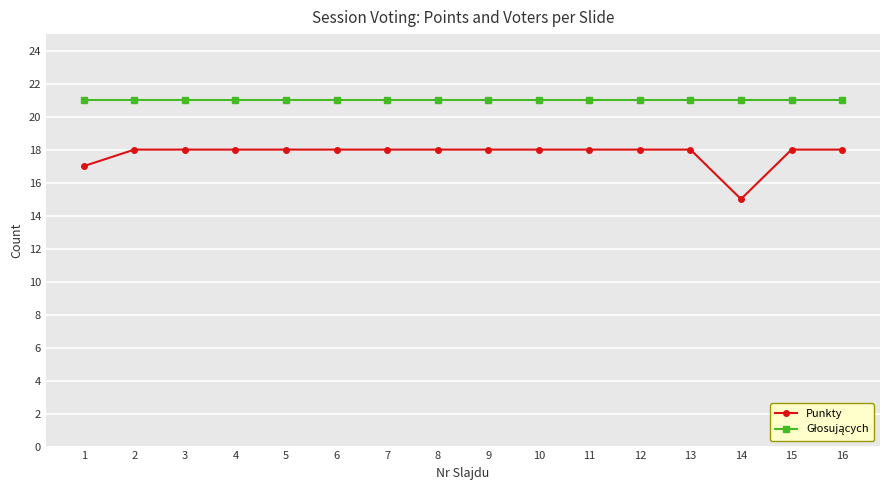

What is the total value across all series at 13?

39